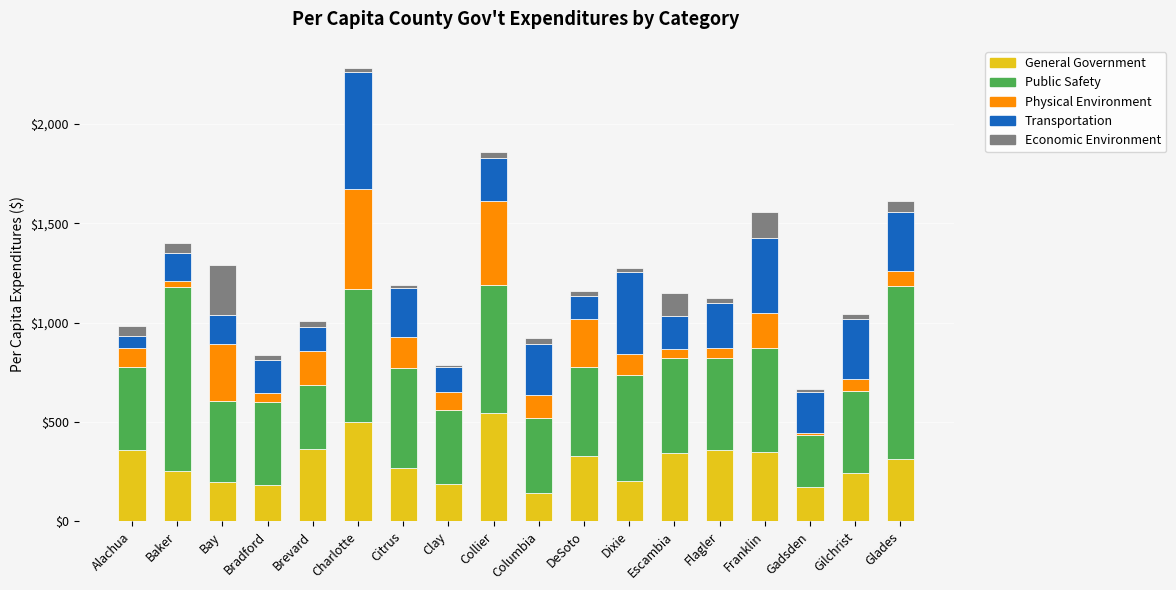

How many values in the General Government series are below 314?

9